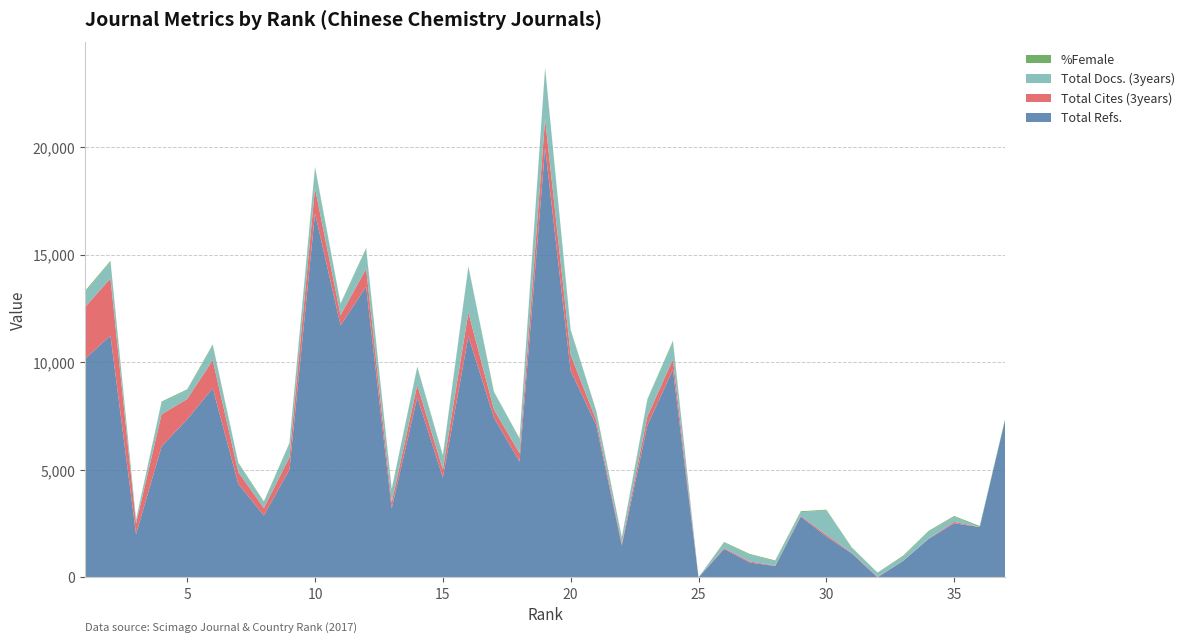

Reading right to left, list all the values displayed in this chart.

Total Refs.: 37=7368	36=2341	35=2513	34=1791	33=764	32=0	31=1112	30=1902	29=2823	28=526	27=691	26=1316	25=0	24=9657	23=7073	22=1481	21=7076	20=9598	19=19990	18=5381	17=7422	16=11209	15=4643	14=8376	13=3202	12=13518	11=11714	10=16928	9=5006	8=2875	7=4352	6=8794	5=7346	4=6093	3=2007	2=11243	1=10155
Total Cites (3years): 37=0	36=0	35=66	34=12	33=9	32=26	31=26	30=78	29=41	28=19	27=52	26=45	25=0	24=480	23=417	22=89	21=224	20=749	19=1325	18=390	17=382	16=1100	15=375	14=566	13=280	12=833	11=477	10=1165	9=581	8=345	7=544	6=1303	5=947	4=1492	3=496	2=2661	1=2402
Total Docs. (3years): 37=0	36=0	35=238	34=320	33=187	32=199	31=209	30=1134	29=170	28=207	27=314	26=248	25=0	24=830	23=758	22=269	21=417	20=1121	19=2350	18=657	17=791	16=2105	15=608	14=813	13=603	12=921	11=500	10=953	9=625	8=268	7=408	6=699	5=410	4=553	3=150	2=763	1=704
%Female: 37=38	36=46	35=37	34=38	33=44	32=0	31=36	30=32	29=39	28=33	27=33	26=33	25=0	24=37	23=35	22=25	21=34	20=42	19=34	18=36	17=31	16=37	15=47	14=35	13=28	12=41	11=38	10=38	9=34	8=39	7=30	6=33	5=37	4=36	3=34	2=48	1=48